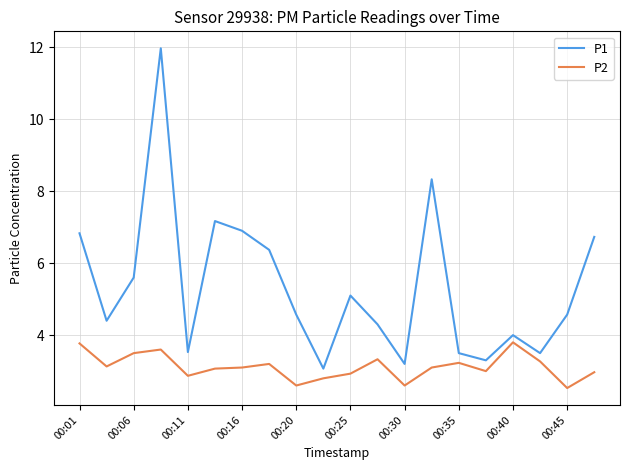

What is the difference between the maximum and minimum values in the P2 series?

1.3